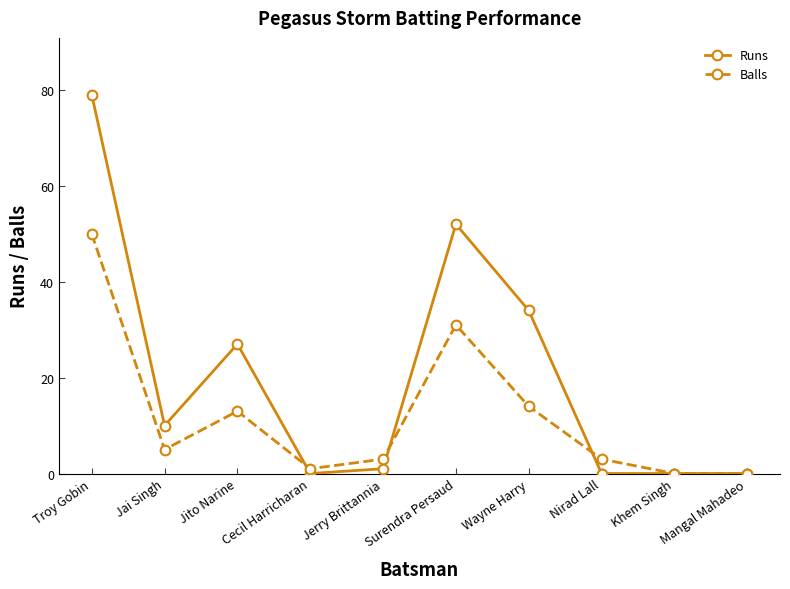

How many distinct data groups are displayed?

2